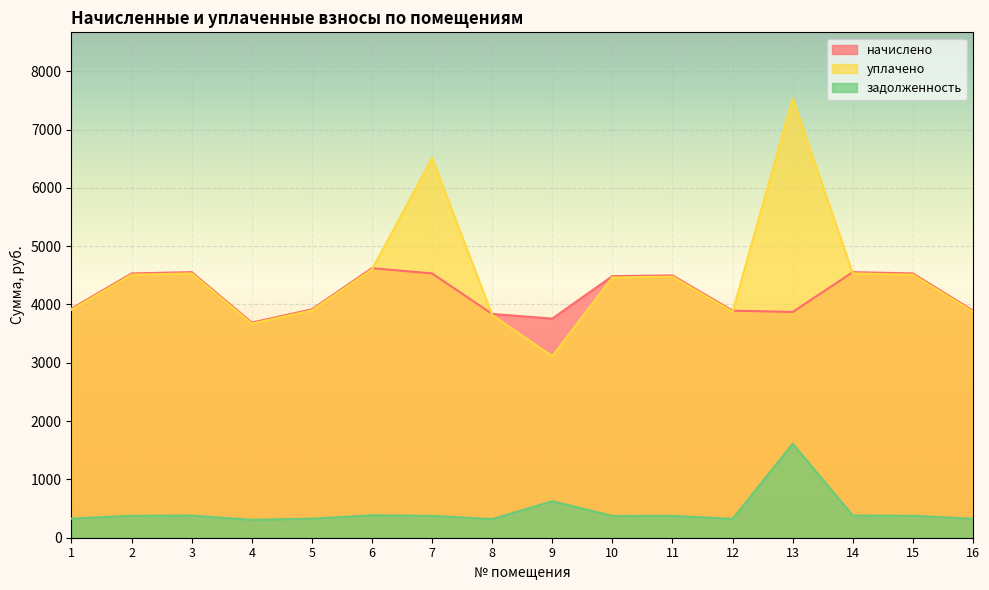

What is the minimum value shown in the chart?

307.5